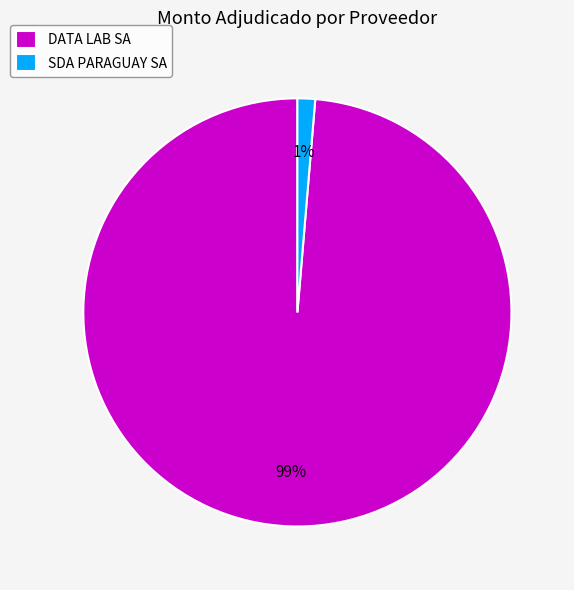

Is it true that SDA PARAGUAY SA is 1% of the pie?

True